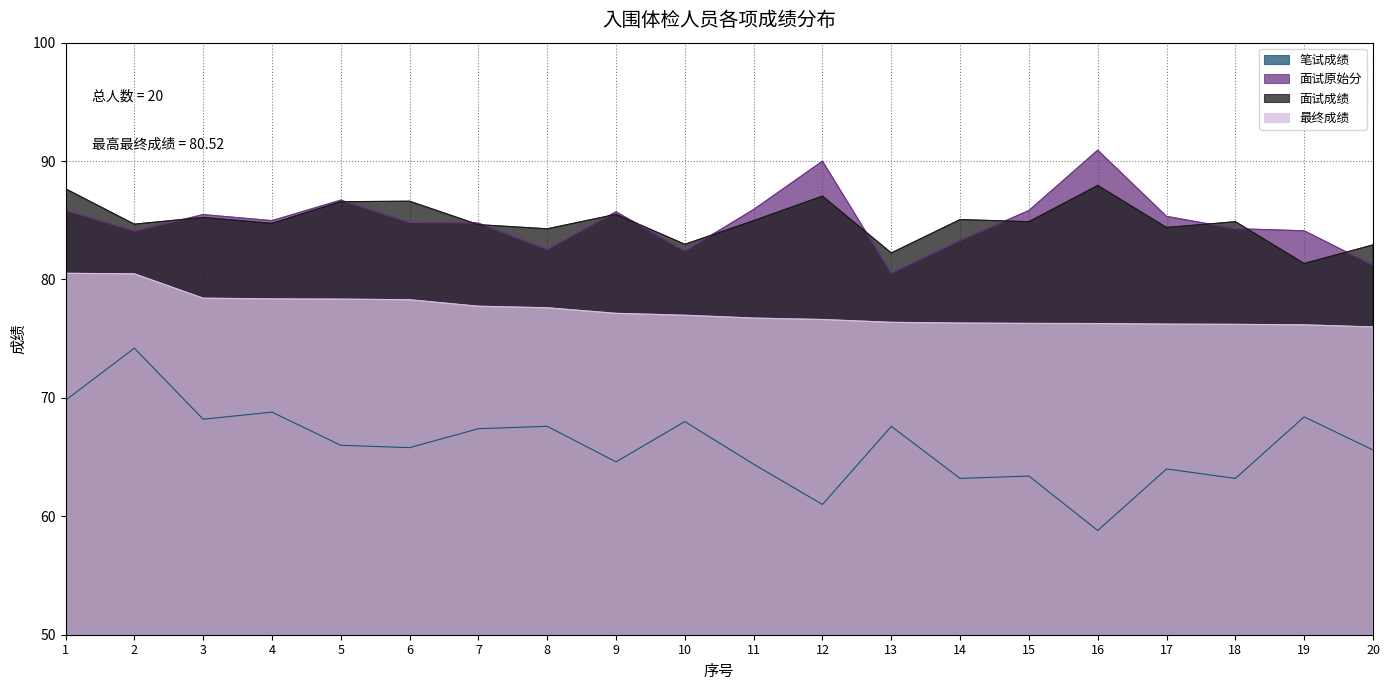

Rank the series at 11 from lowest to highest value.

笔试成绩, 最终成绩, 面试成绩, 面试原始分